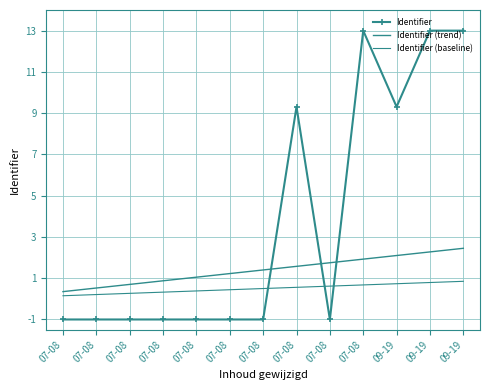

In Identifier, how many points are lower than both neighbors (excluding endpoints)?

2